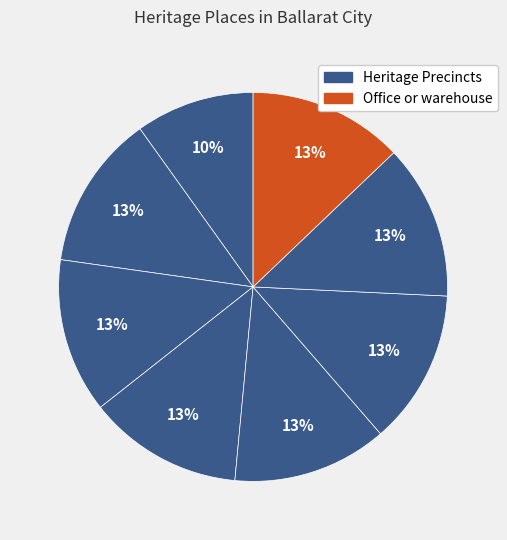

Which category has the smallest portion of the pie?

Office or warehouse